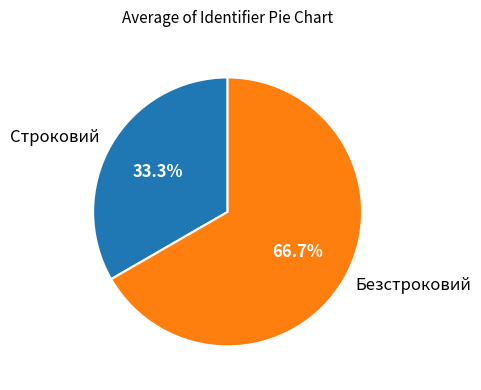

Does Безстроковий represent more than half of the total?

Yes